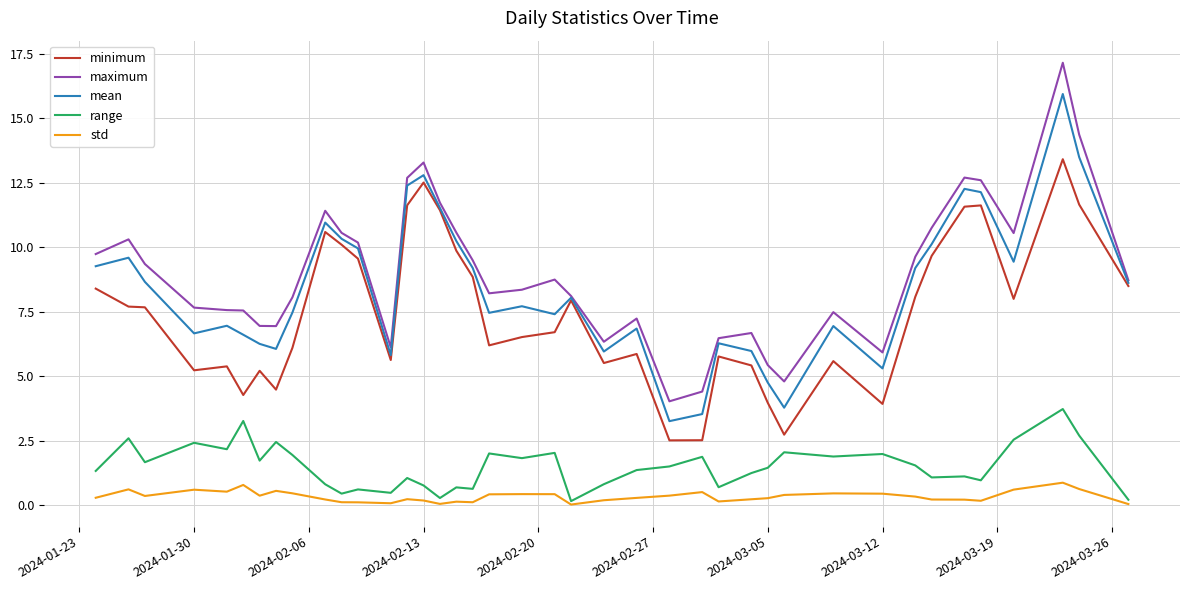

Which series has the largest range (max minus min)?

maximum